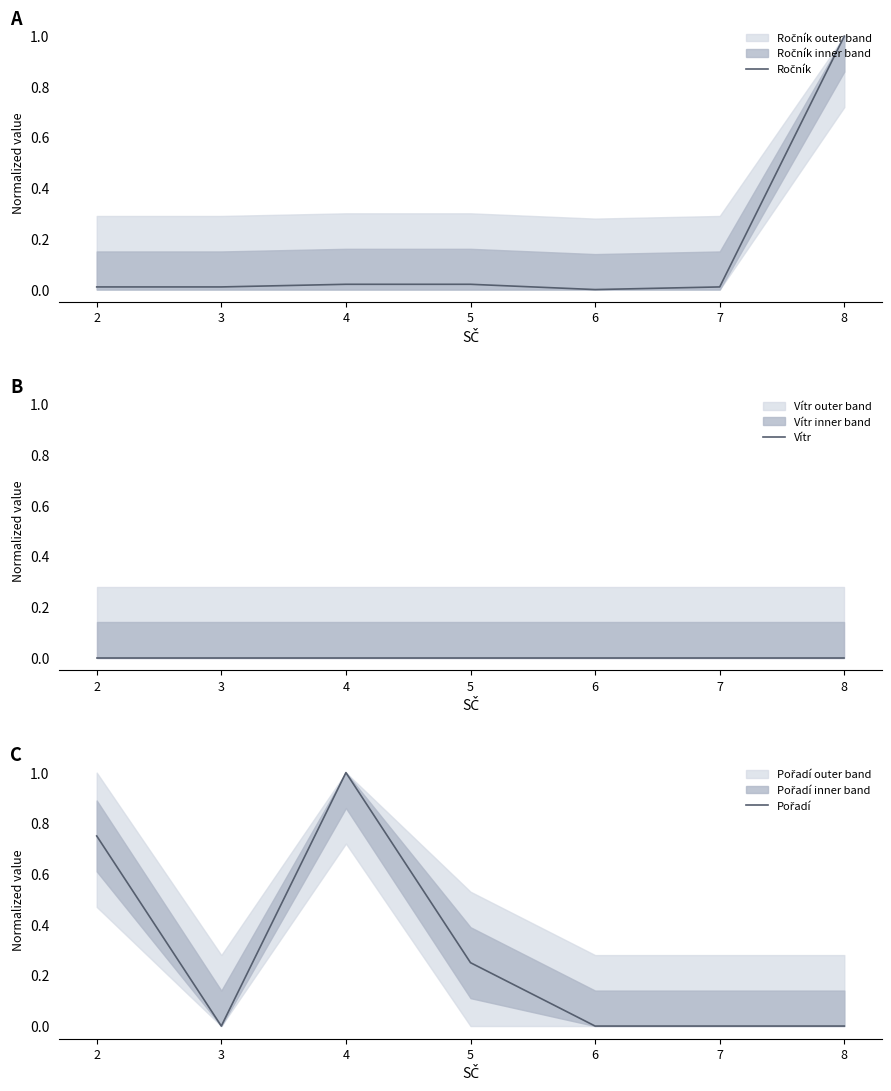

At 8, list the series in order from smallest to largest.

Vítr, Pořadí, Ročník